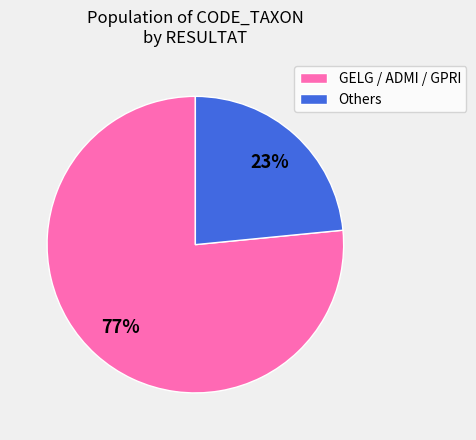

The Others slice represents 38% of the pie. True or false?

False